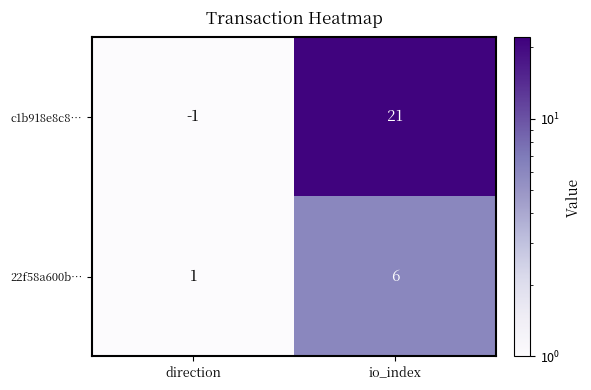

What is the spread (max minus min) of values at io_index?

15